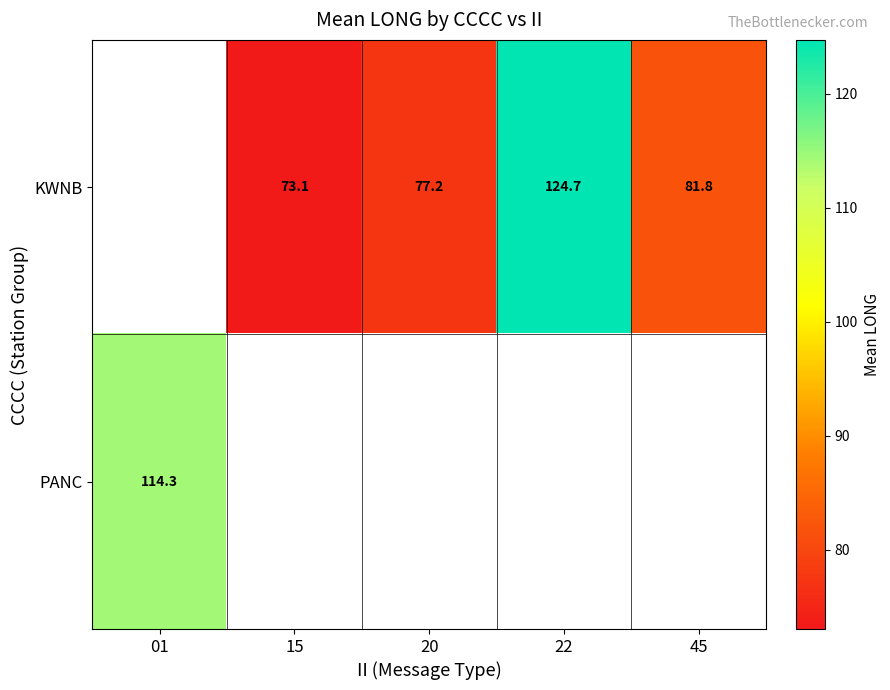

Is the value of KWNB at 45 greater than the value of PANC at 01?

No